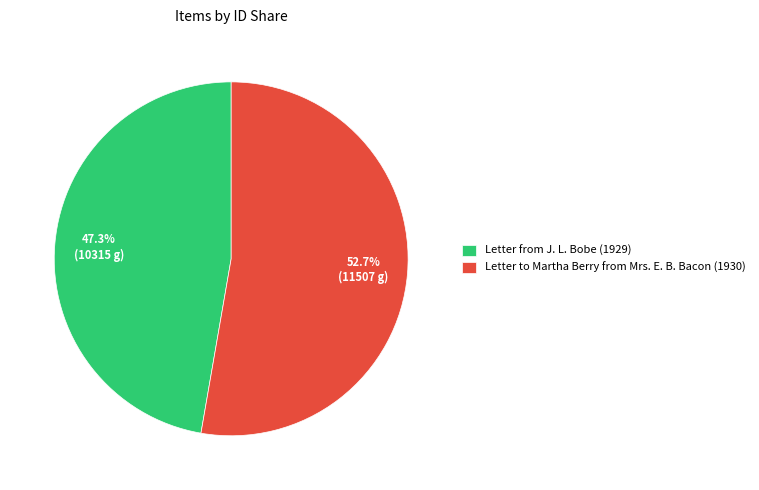

Approximately how many times larger is the value at Letter from J. L. Bobe (1929) compared to Letter to Martha Berry from Mrs. E. B. Bacon (1930)?

0.9